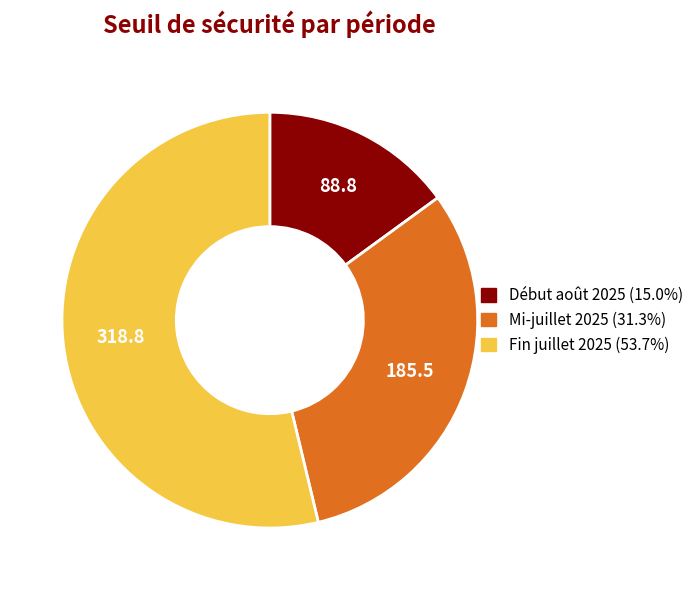

Count the number of slices in the pie.

3